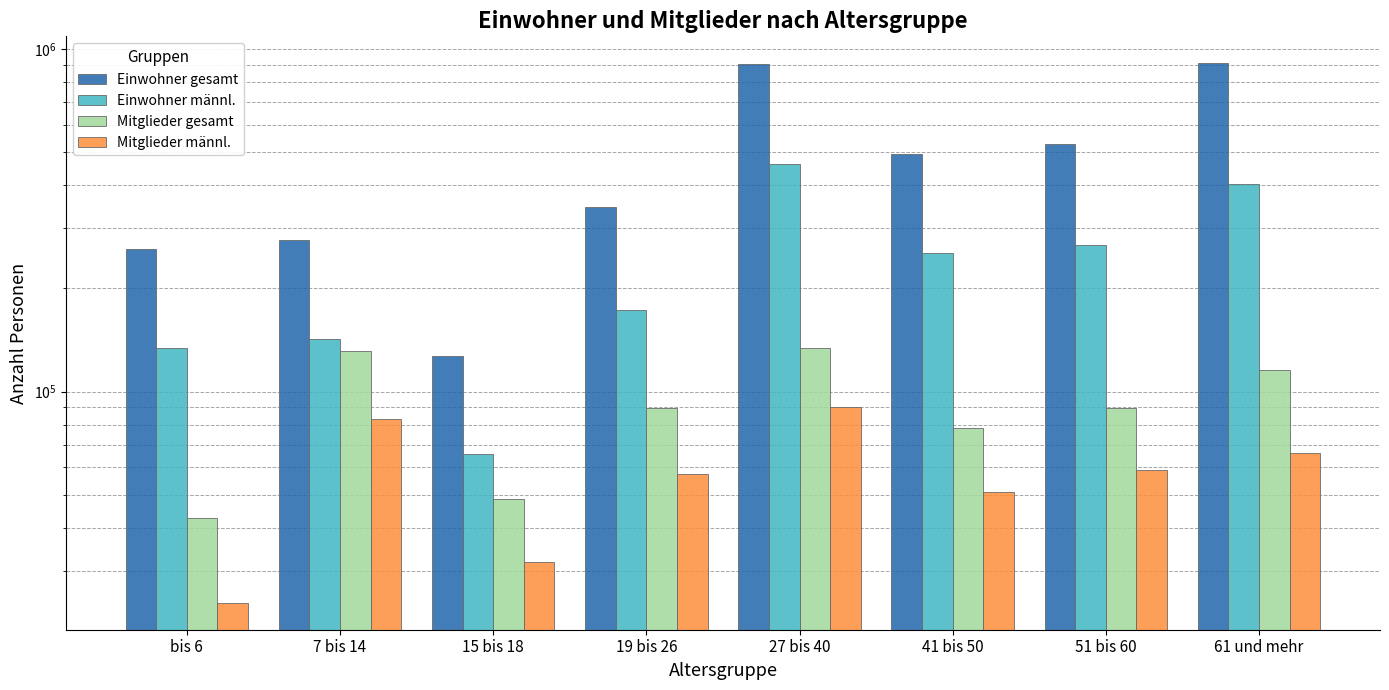

What is the sum of the Mitglieder männl. values at 19 bis 26 and bis 6?

81680